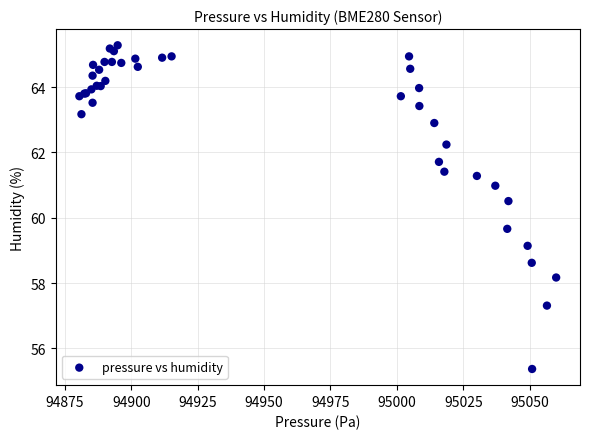

What Y value in the scatter plot is closest to 60?

59.7